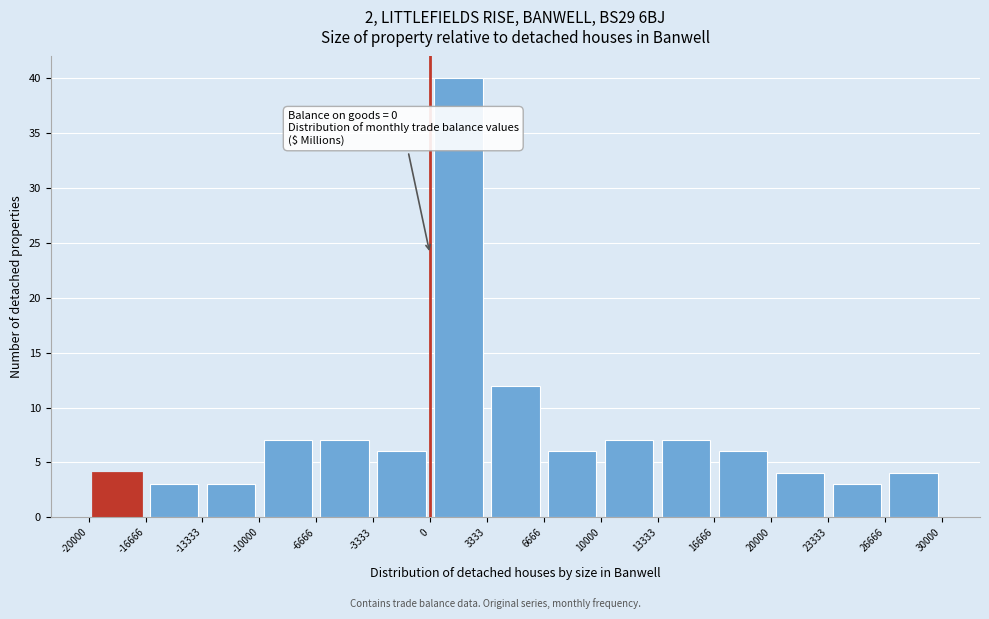

Over which range of the x-axis is the bar tallest?

0 to 3333